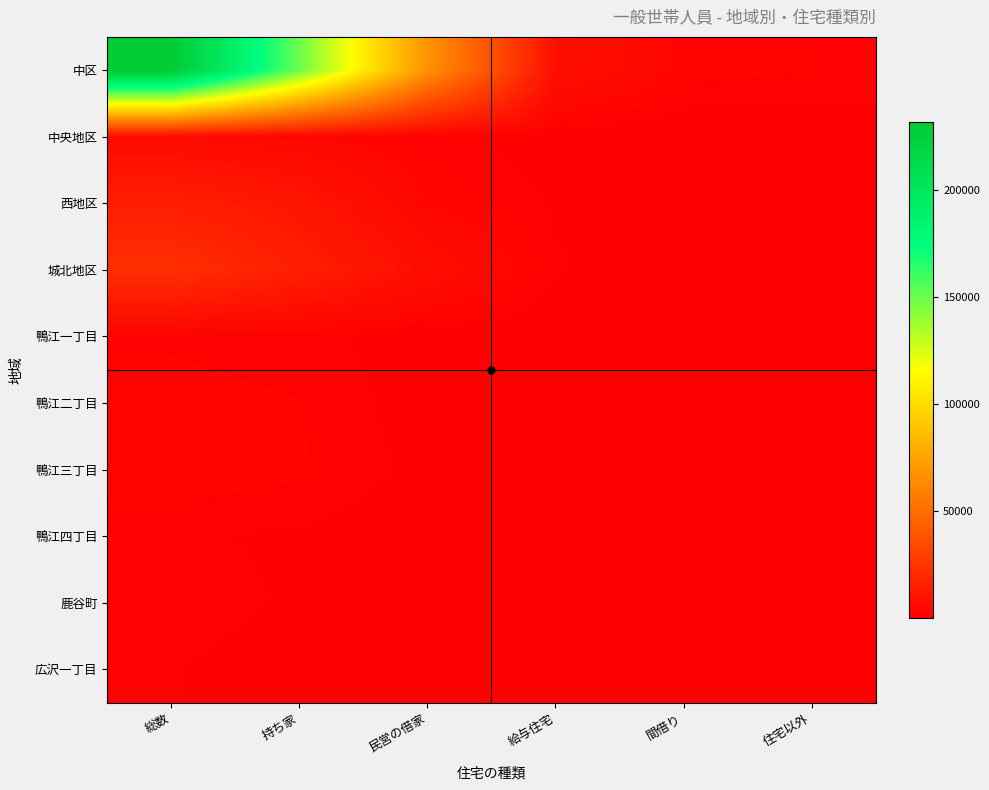

Which series has the largest range (max minus min)?

中区